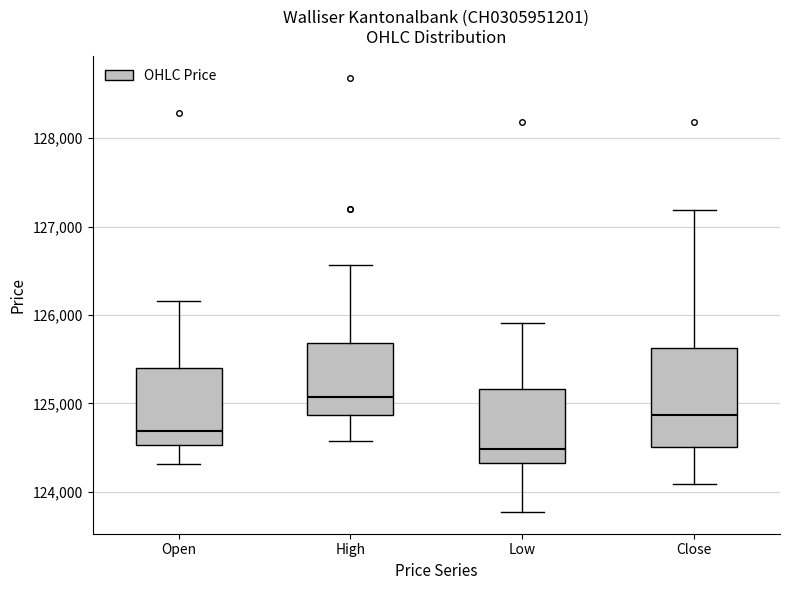

Where does the upper whisker of the box for High end on the y-axis? The values are not printed on the chart, so give them approximately, as read against the axis.

126600